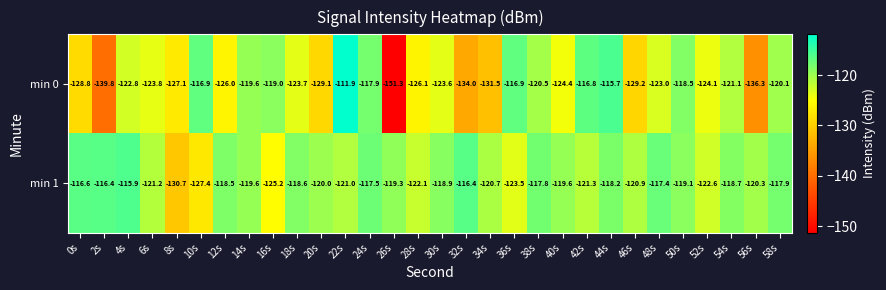

Which series has the largest total across all categories?

min 1